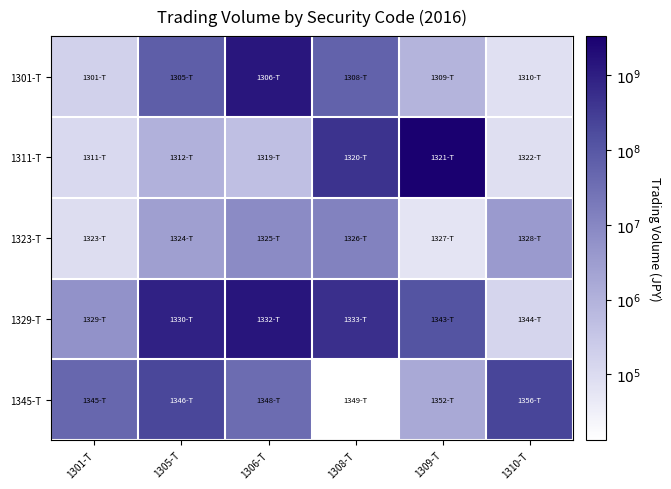

Which series has the largest total across all categories?

1329-T